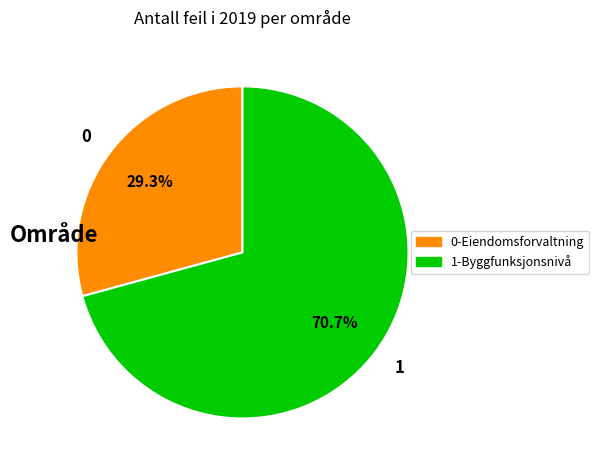

What is the ratio of the value at 1 to the value at 0?

2.4